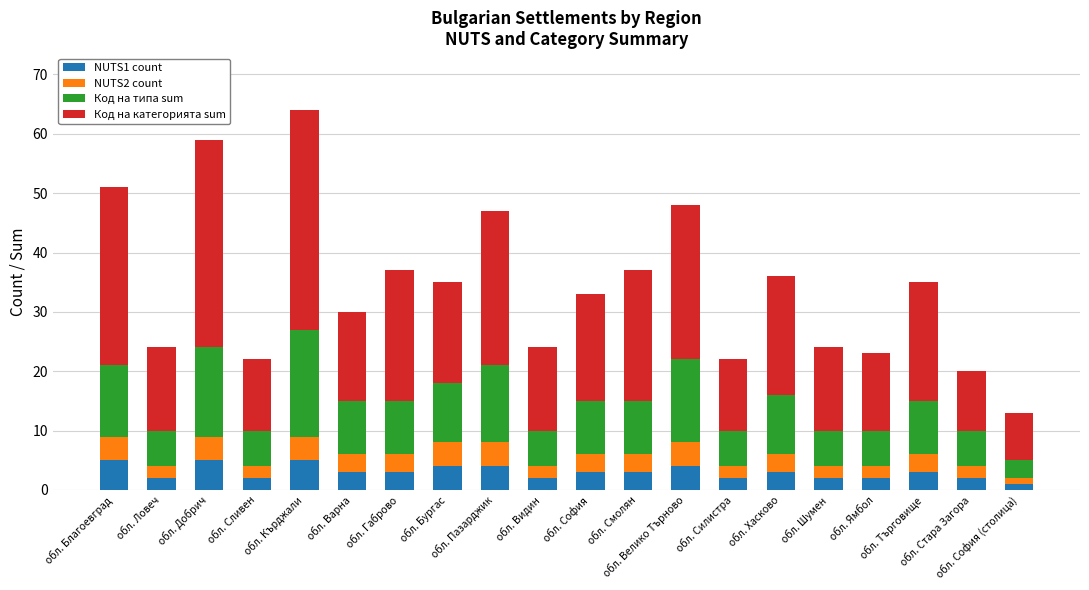

What is the average value of the Код на категорията sum series?

19